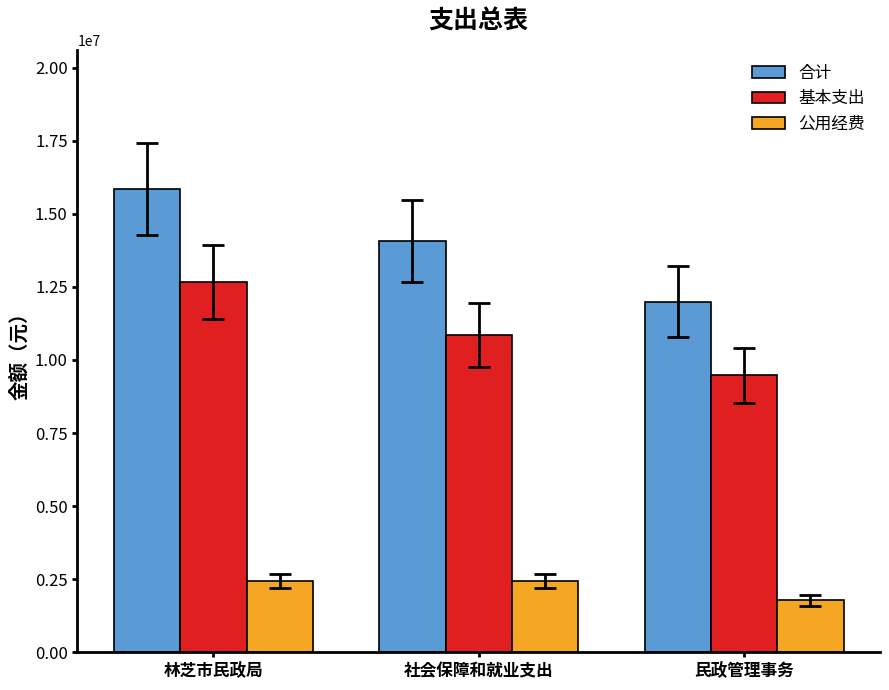

List the labels in order of 合计 value, largest first.

林芝市民政局, 社会保障和就业支出, 民政管理事务